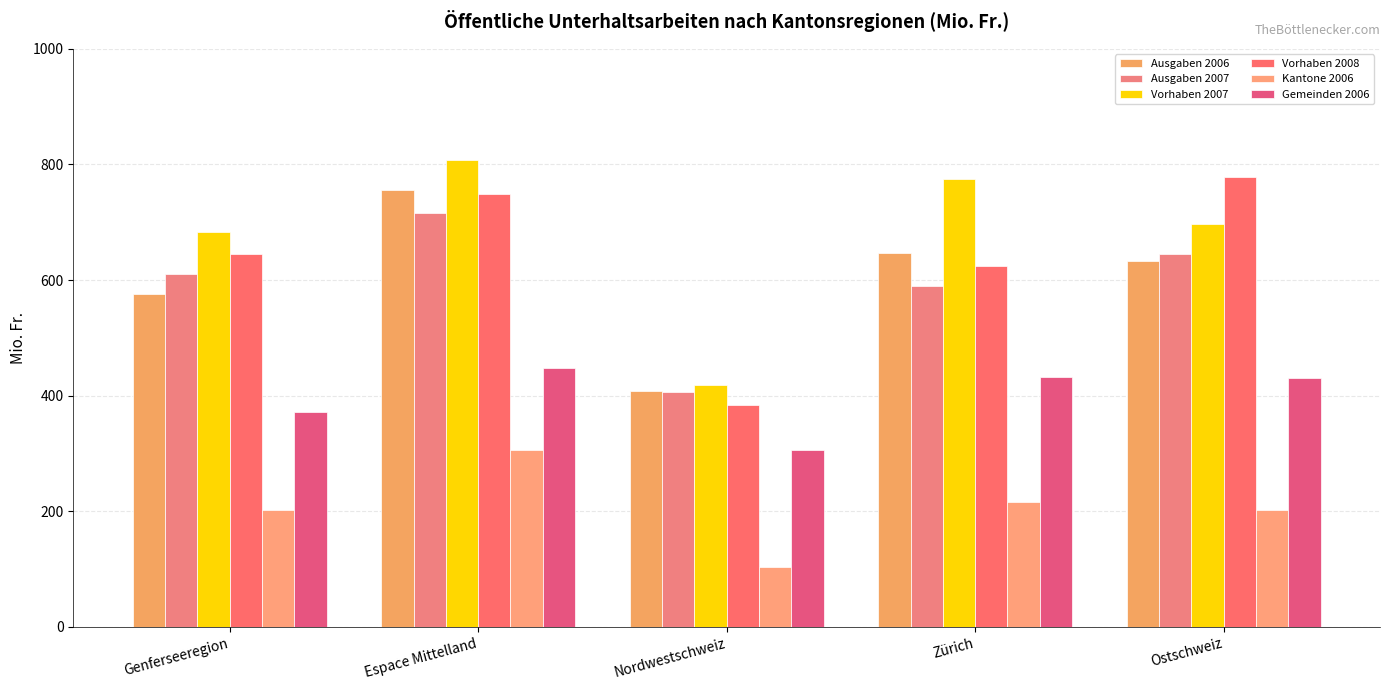

What is the label of the 5th bar from the right?

Genferseeregion